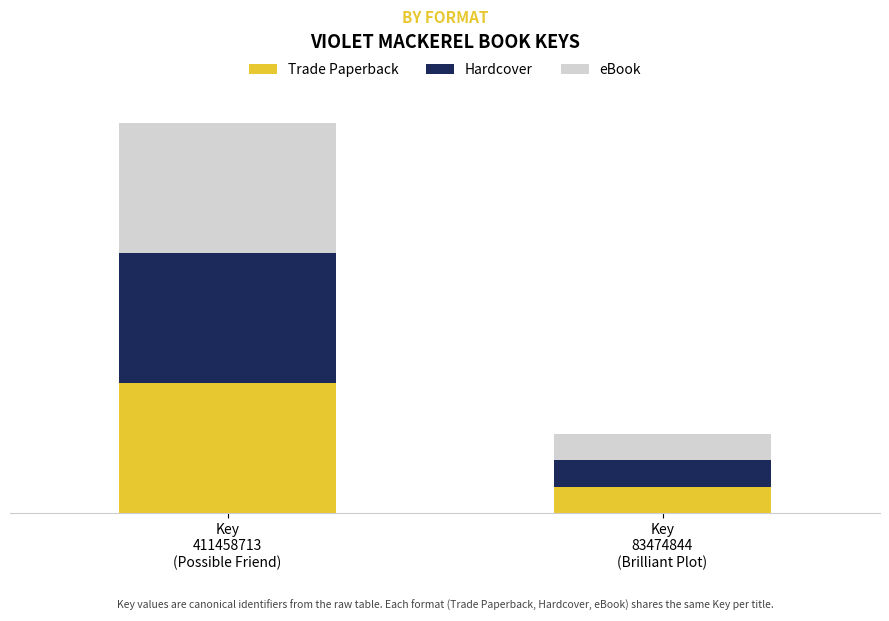

Rank the categories by Hardcover value from highest to lowest.

Key
411458713
(Possible Friend), Key
83474844
(Brilliant Plot)